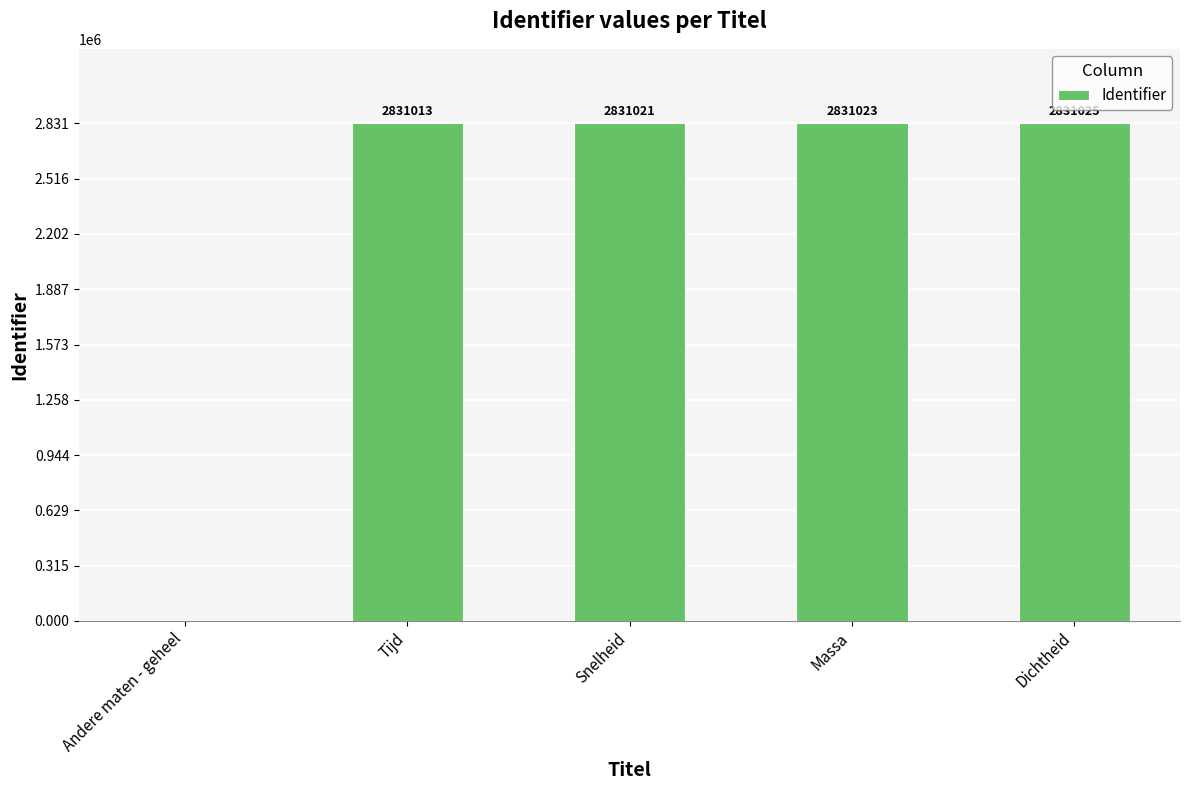

What is the sum of all values?

11324082